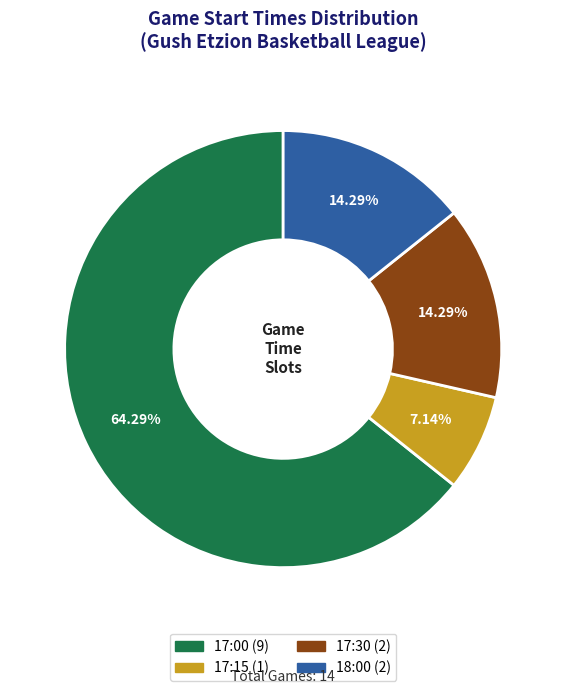

What is the largest slice in the pie chart?

17:00